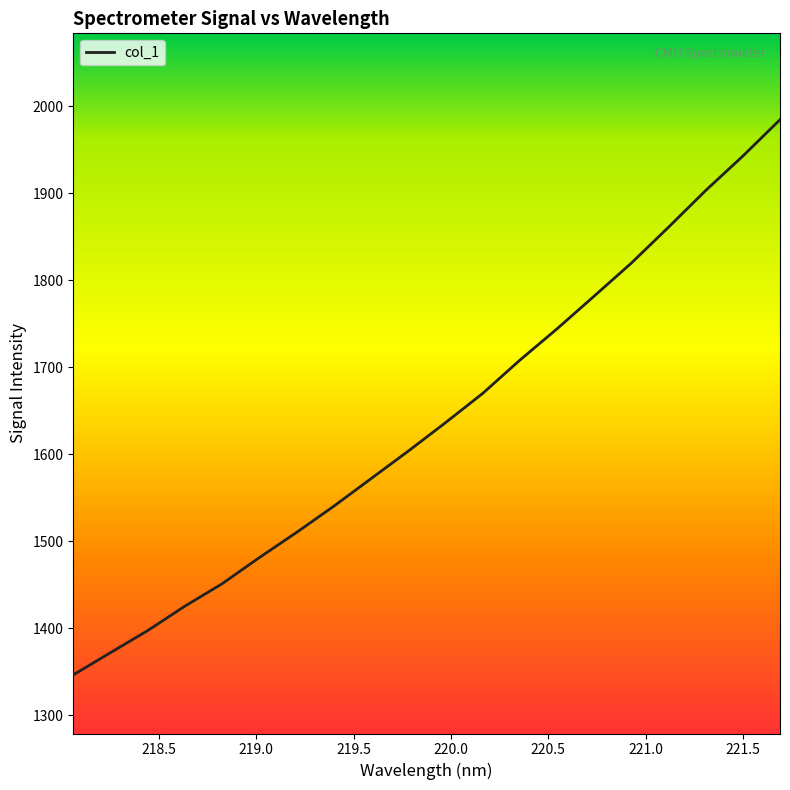

What is the maximum value shown in the chart?

1984.6